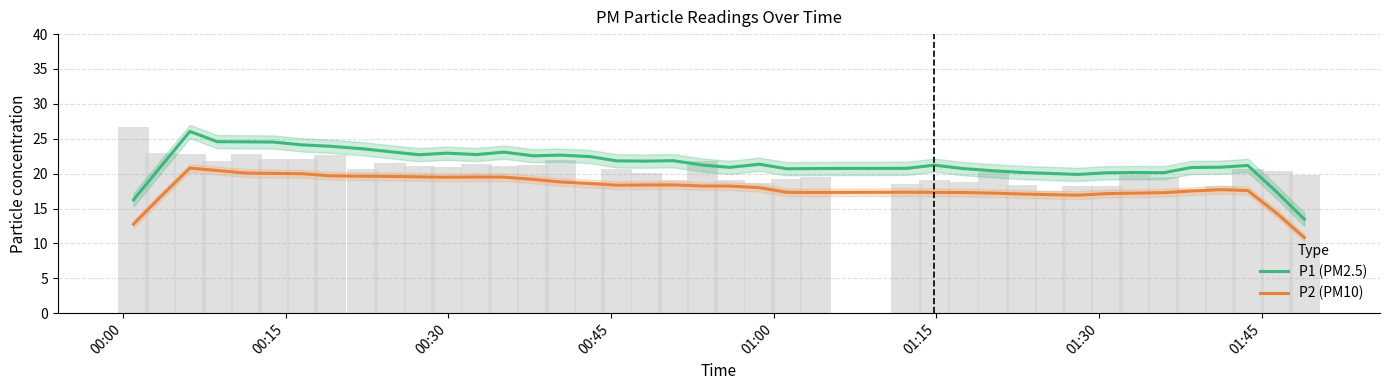

What is the value of the P1 (PM2.5) bar at the 16th from the left?

22.7